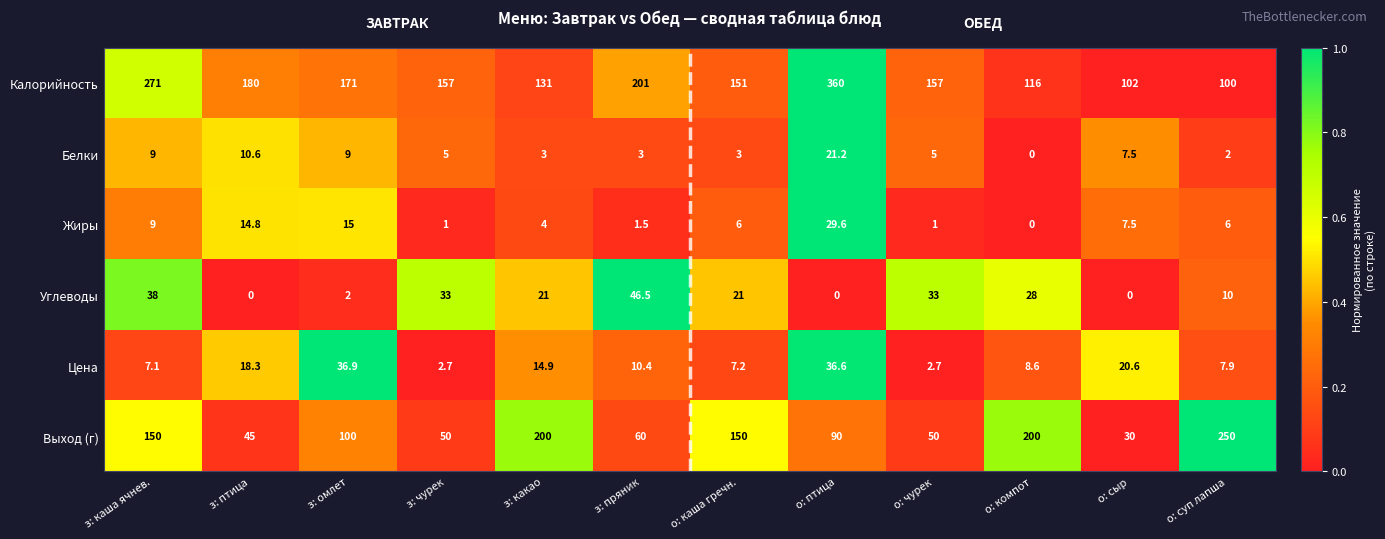

The value of Калорийность at з: птица is 37.4. True or false?

False